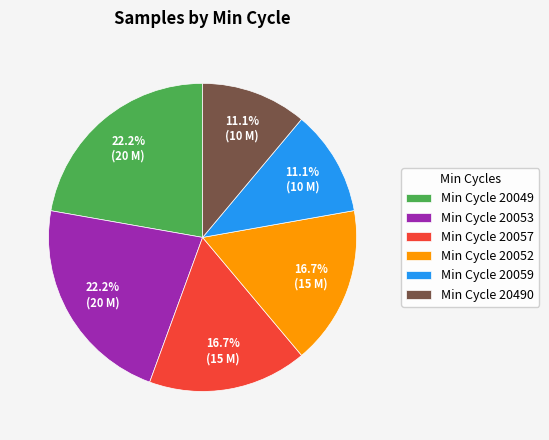

Approximately how many times larger is the value at Min Cycle 20057 compared to Min Cycle 20052?

1.0